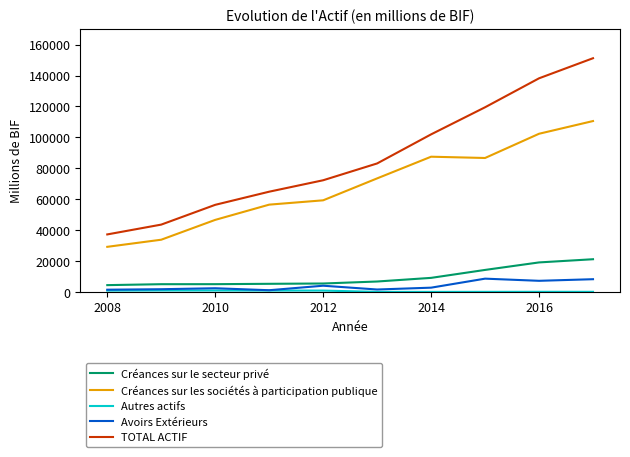

Which series has the widest spread of values?

TOTAL ACTIF